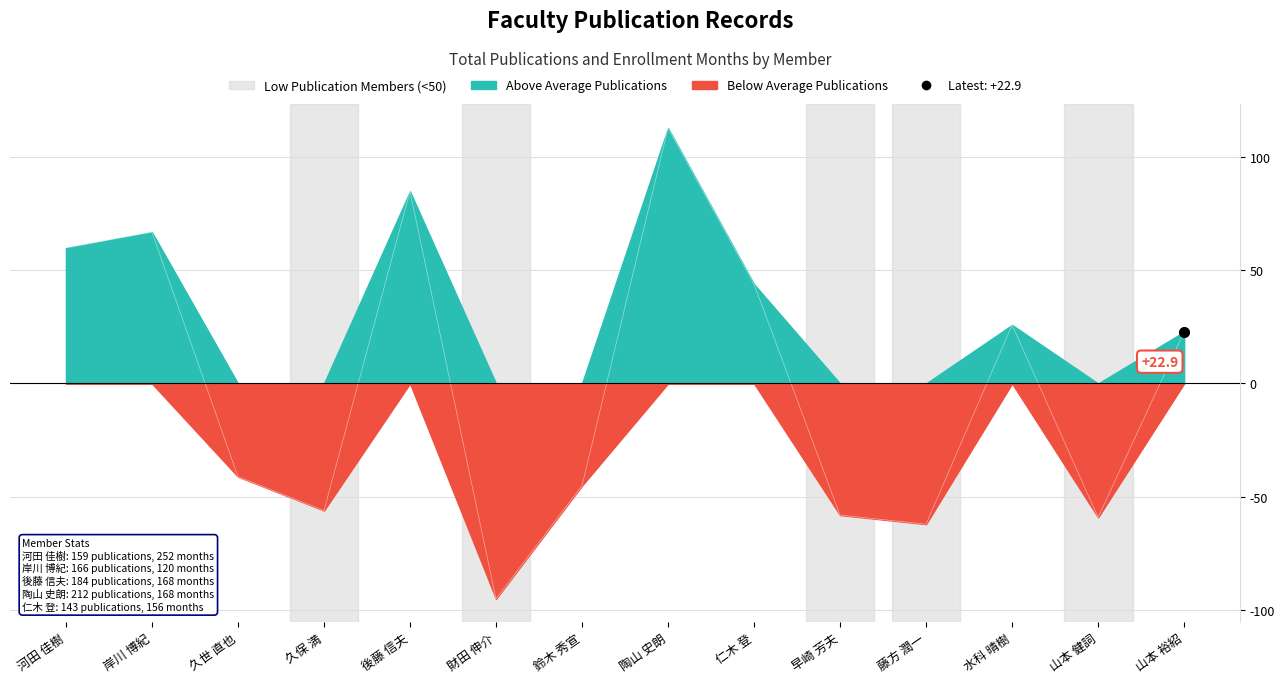

Does the chart display data point markers on the line(s)?

No